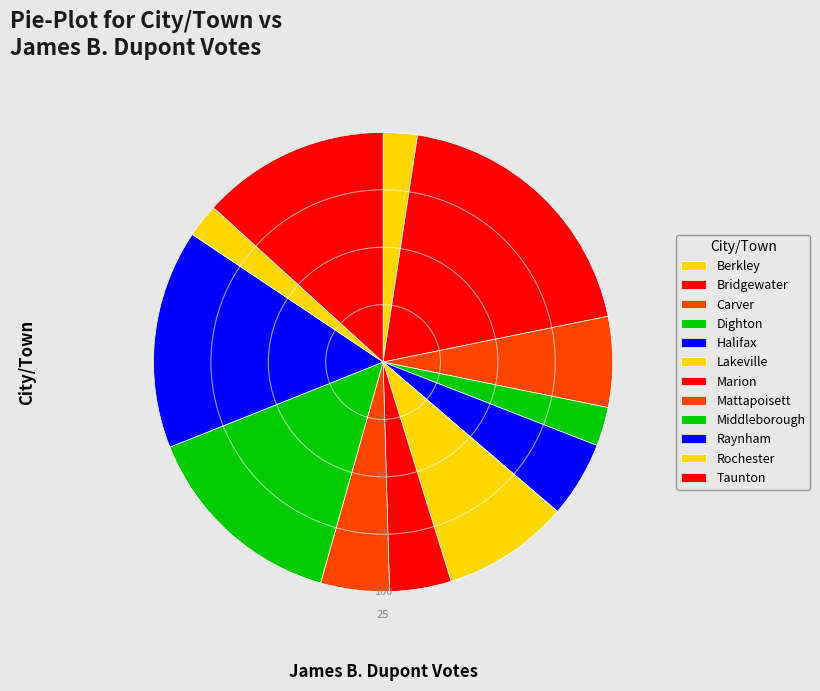

The Carver slice represents 6% of the pie. True or false?

True